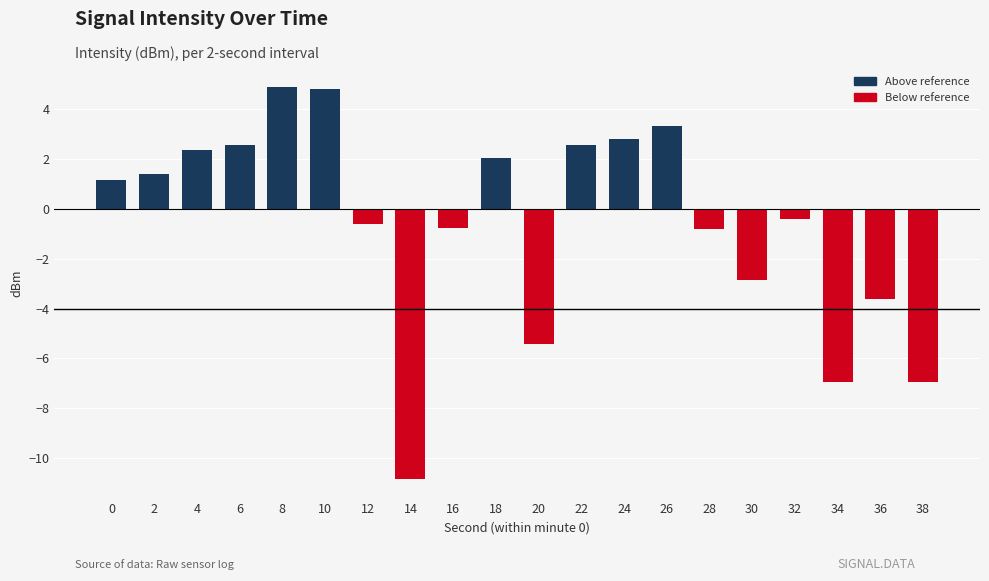

How many categories are shown in the chart?

20